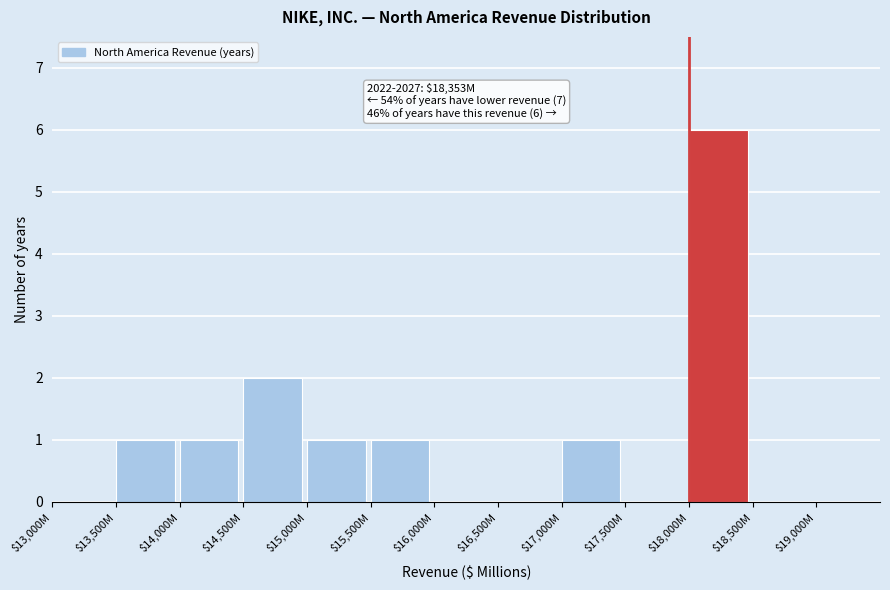

What is the maximum value shown in the chart?

6